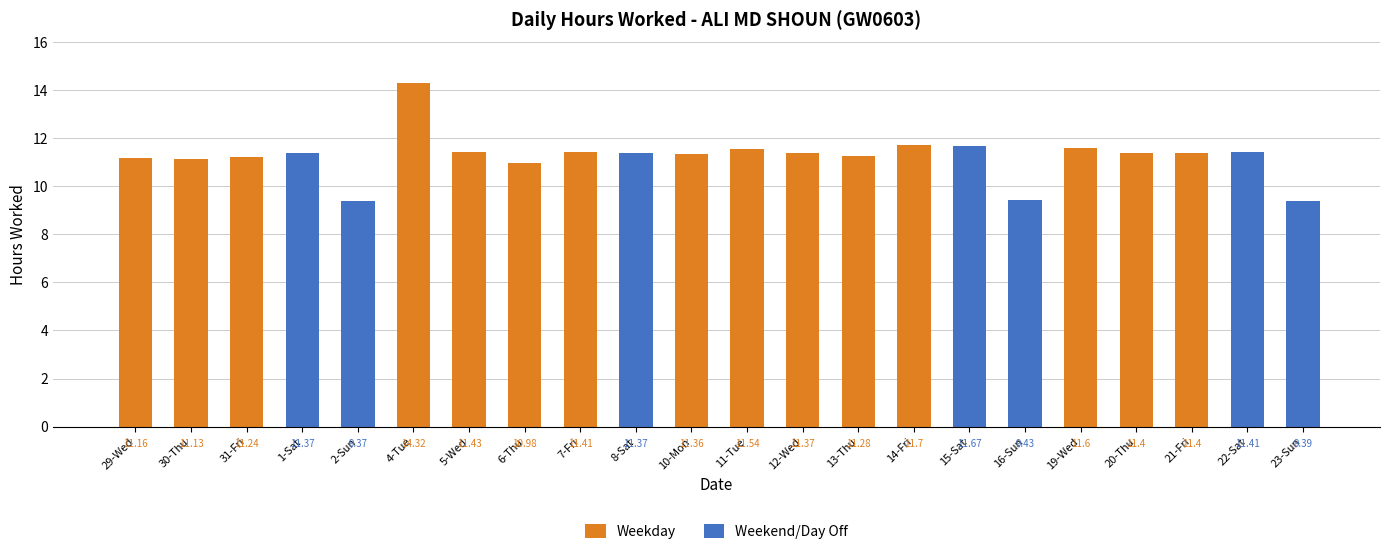

Which label corresponds to the largest value in the chart?

4-Tue